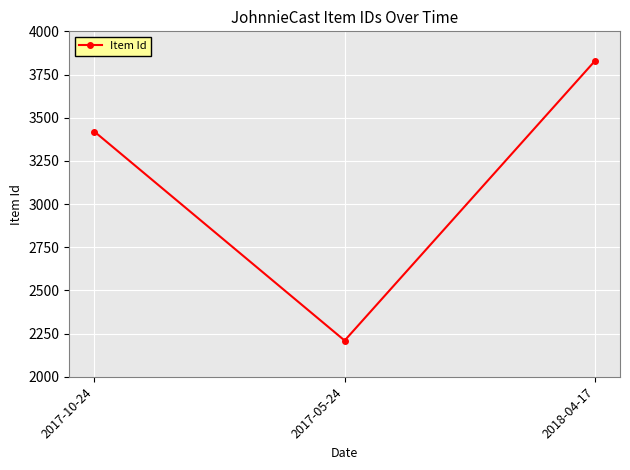

Where is the data nearest to the value 3019?

2017-10-24